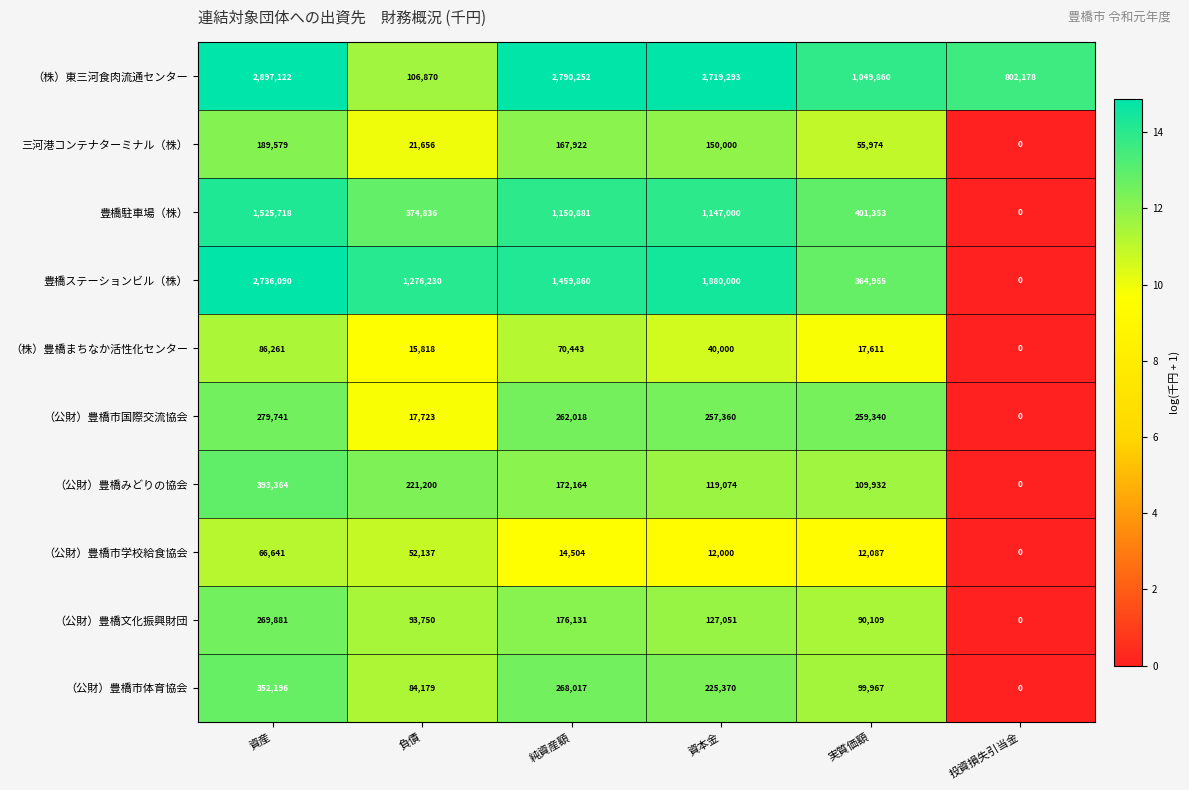

Which series has the largest range (max minus min)?

（株）東三河食肉流通センター